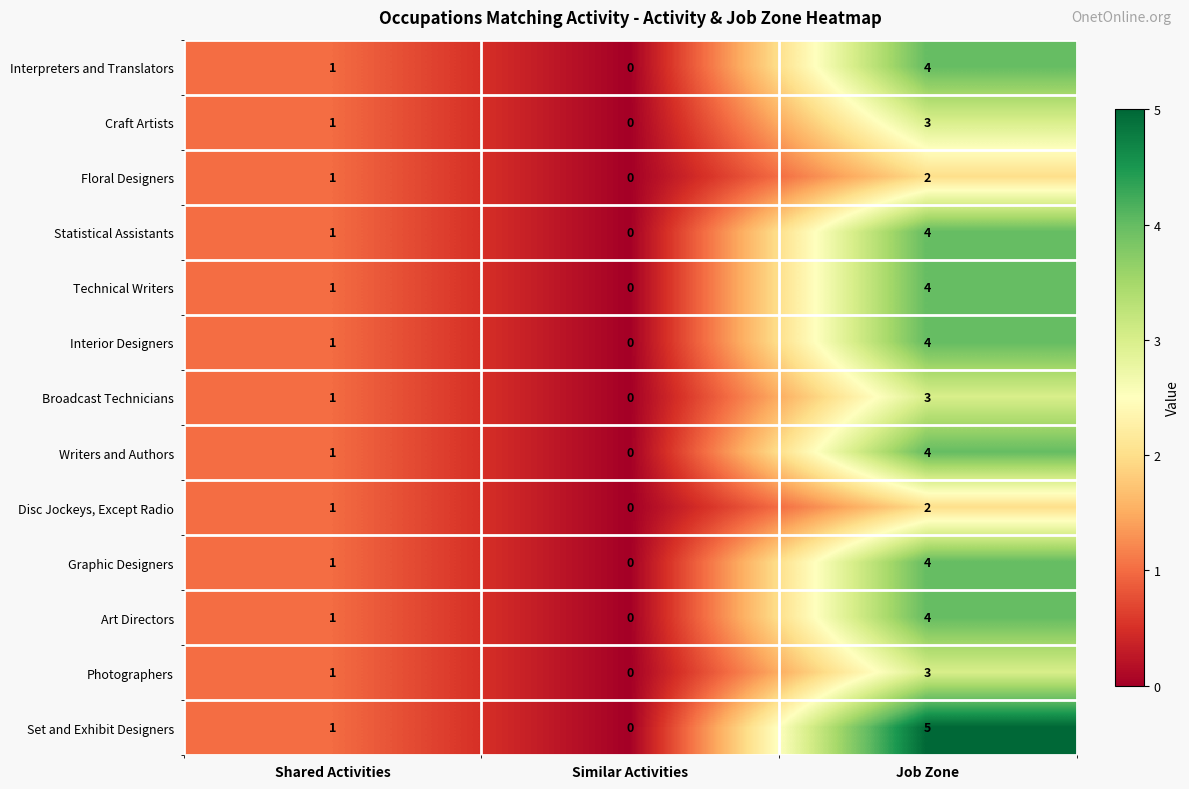

How many values in the Interior Designers series are below 1?

1